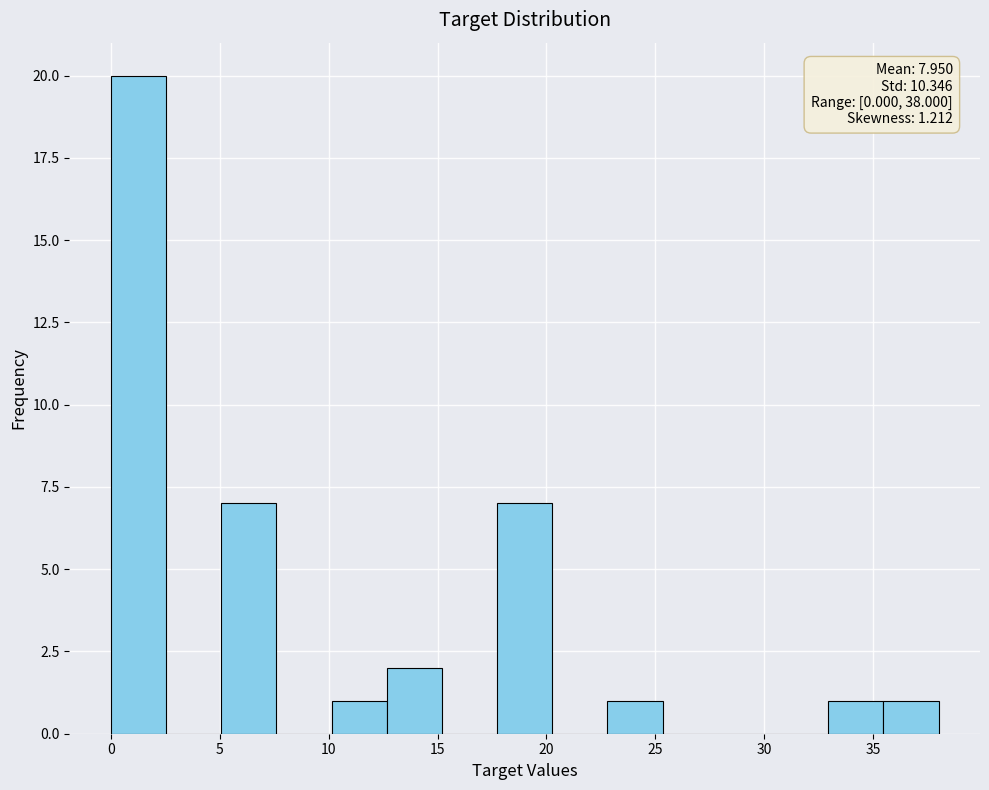

Over which range of the x-axis is the bar tallest?

0.0 to 2.5